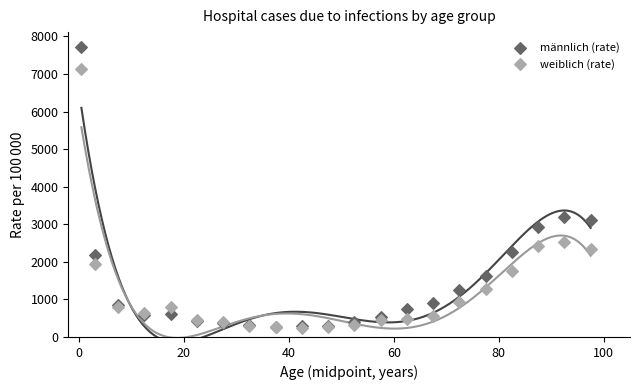

Which series reaches the maximum Y coordinate?

männlich (rate)